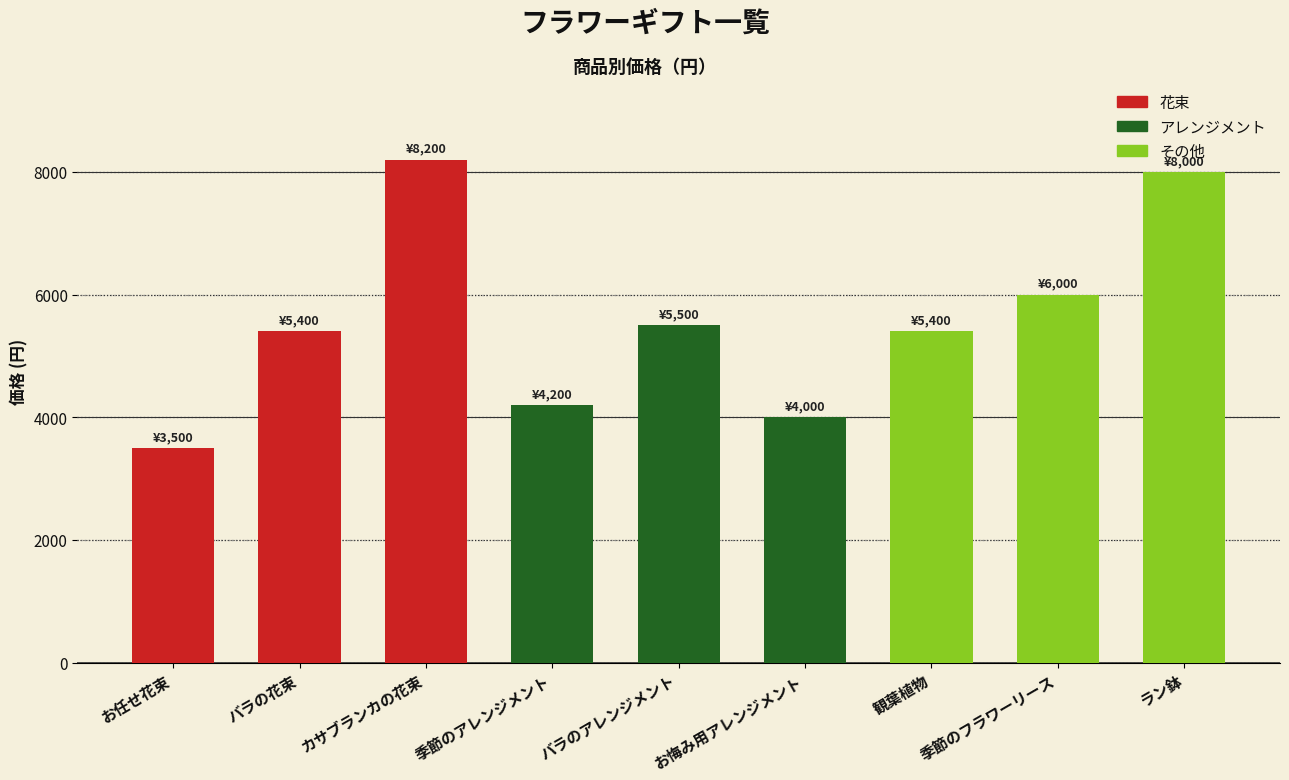

What is the approximate value at 季節のアレンジメント, to the nearest 100?

4200